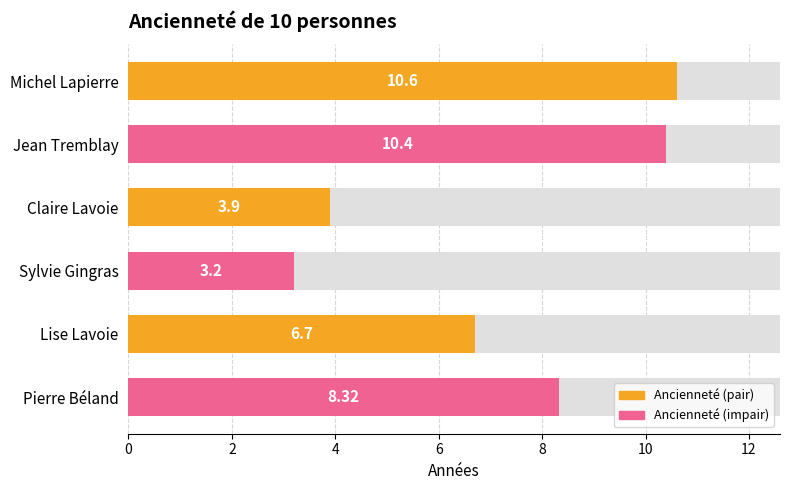

True or false: the data shows 1.9 at Lise Lavoie.

False